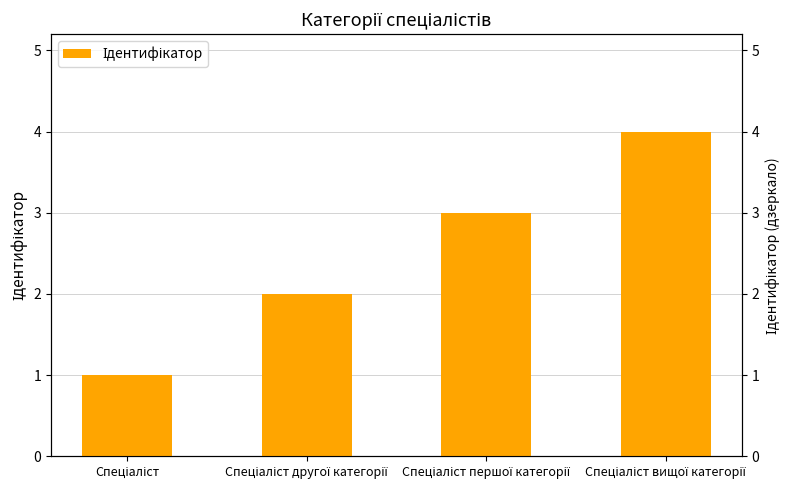

The value at Спеціаліст is 1. True or false?

True